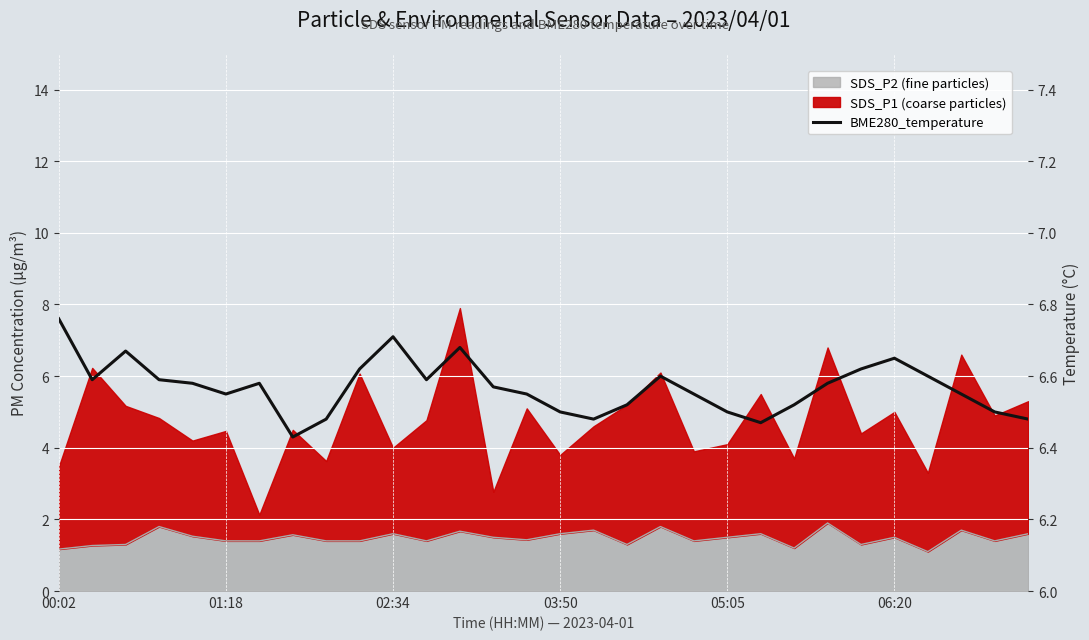

At which category does the data reach its first local valley?

01:18